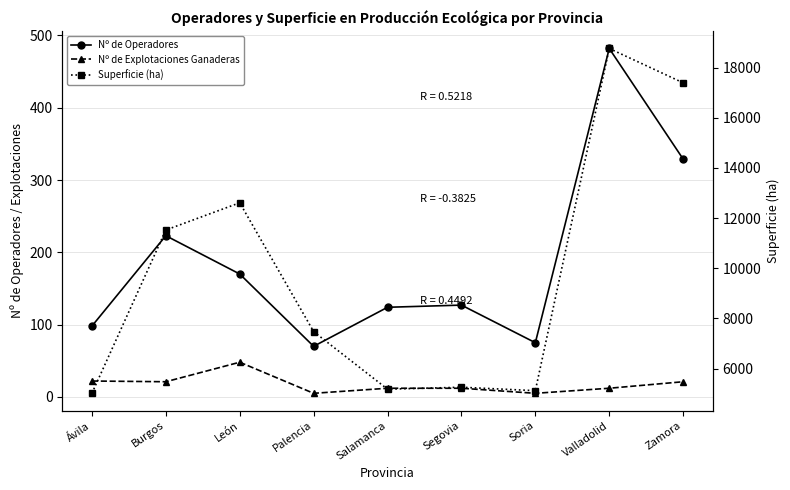

What is the average value of the Nº de Operadores series?

188.7